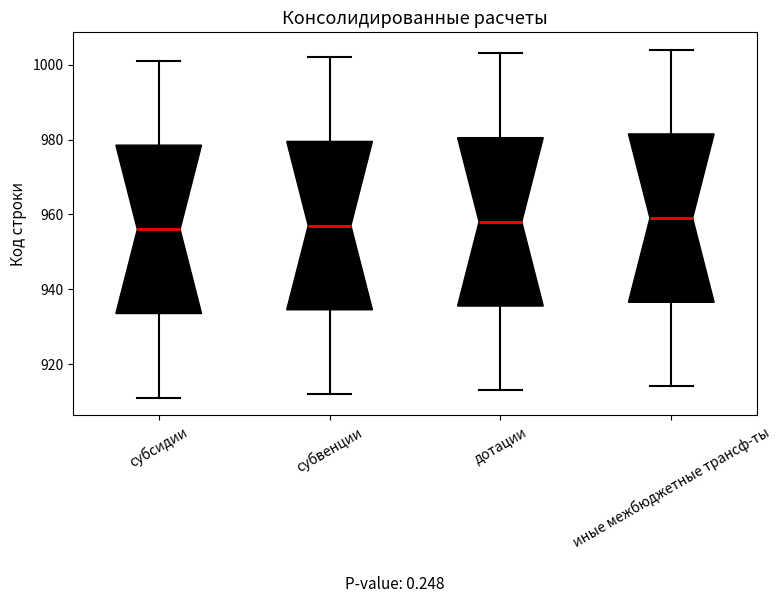

Reading left to right, read every box against the y-axis: the position of its median line, the range the box covers, and the ends of its whiskers. The values are not printed on the chart, so give them approximately, as read against the axis.

субсидии: median 956, box 934 to 978, whiskers 912 to 1002
субвенции: median 958, box 934 to 980, whiskers 912 to 1002
дотации: median 958, box 936 to 980, whiskers 914 to 1004
иные межбюджетные трансф-ты: median 960, box 936 to 982, whiskers 914 to 1004